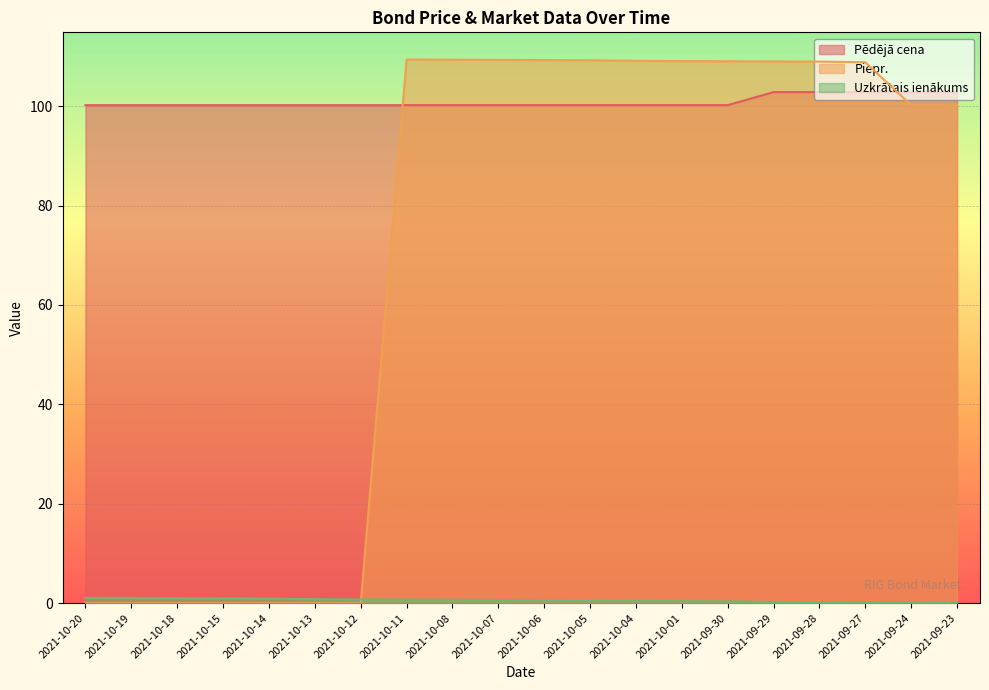

True or false: Pēdējā cena and Uzkrātais ienākums intersect in this chart.

False